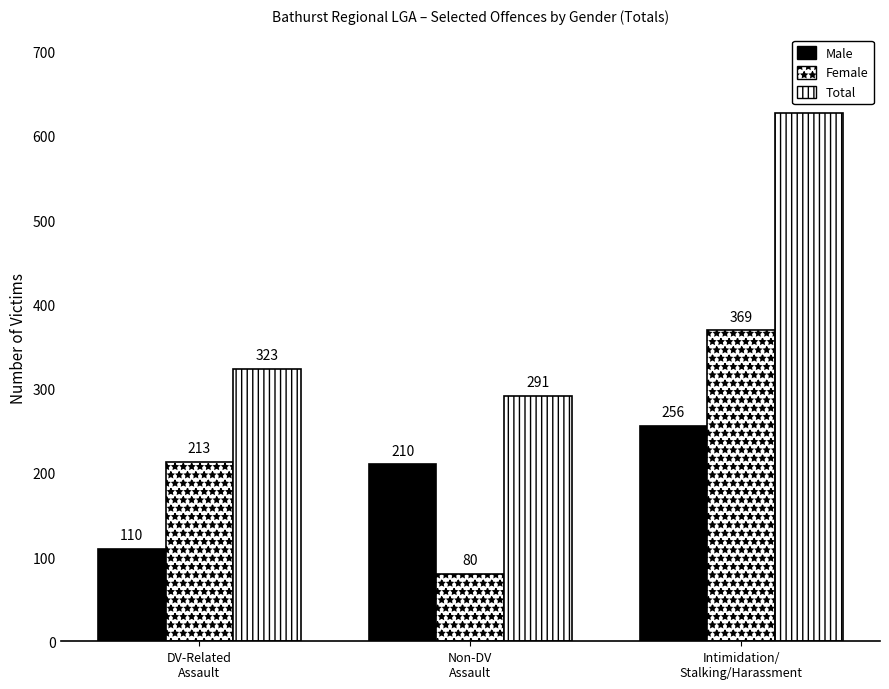

List the labels in order of Total value, largest first.

Intimidation/
Stalking/Harassment, DV-Related
Assault, Non-DV
Assault